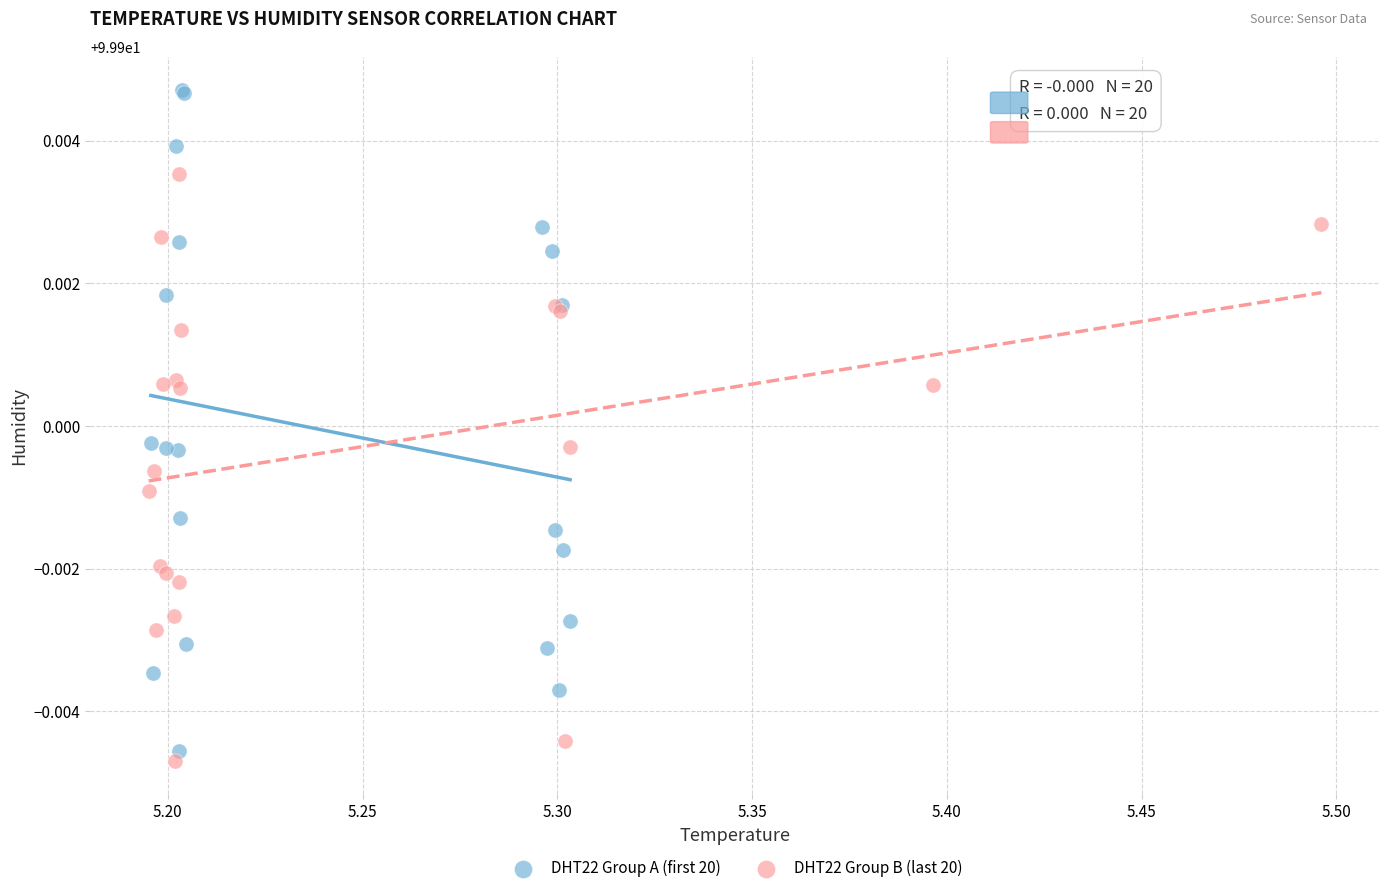

Which series reaches the maximum Y coordinate?

DHT22 Group A (first 20)